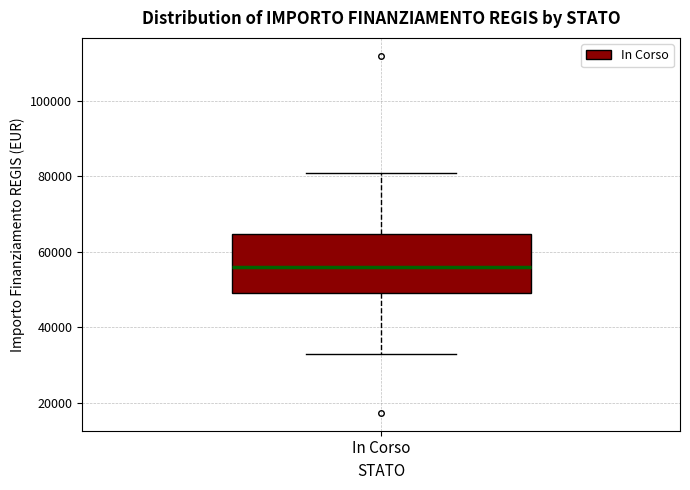

Transcribe this box plot: give where the median line is, the range the box spans, and where the two whiskers end, as read against the y-axis. The values are not printed on the chart, so give them approximately, as read against the axis.

median 56000, box 50000 to 64000, whiskers 32000 to 80000